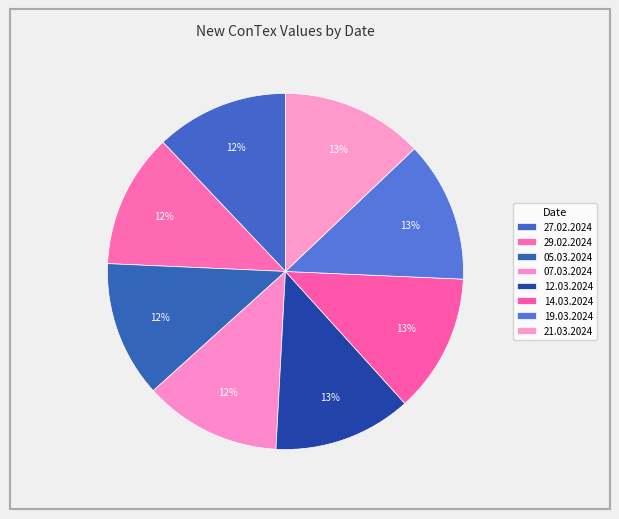

How many segments does this pie chart have?

8